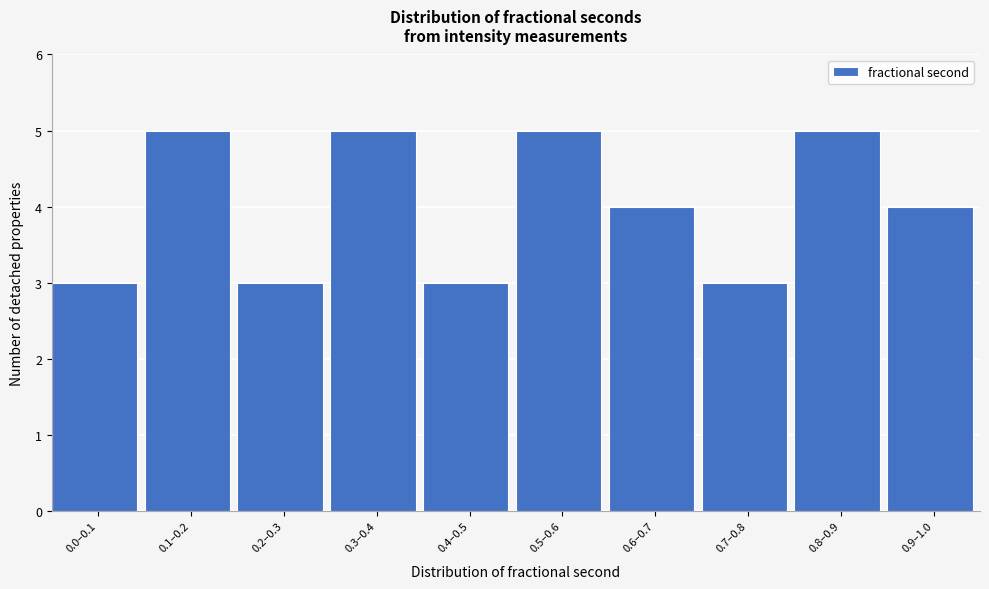

Reading right to left, list all the values displayed in this chart.

0.9–1.0=4	0.8–0.9=5	0.7–0.8=3	0.6–0.7=4	0.5–0.6=5	0.4–0.5=3	0.3–0.4=5	0.2–0.3=3	0.1–0.2=5	0.0–0.1=3